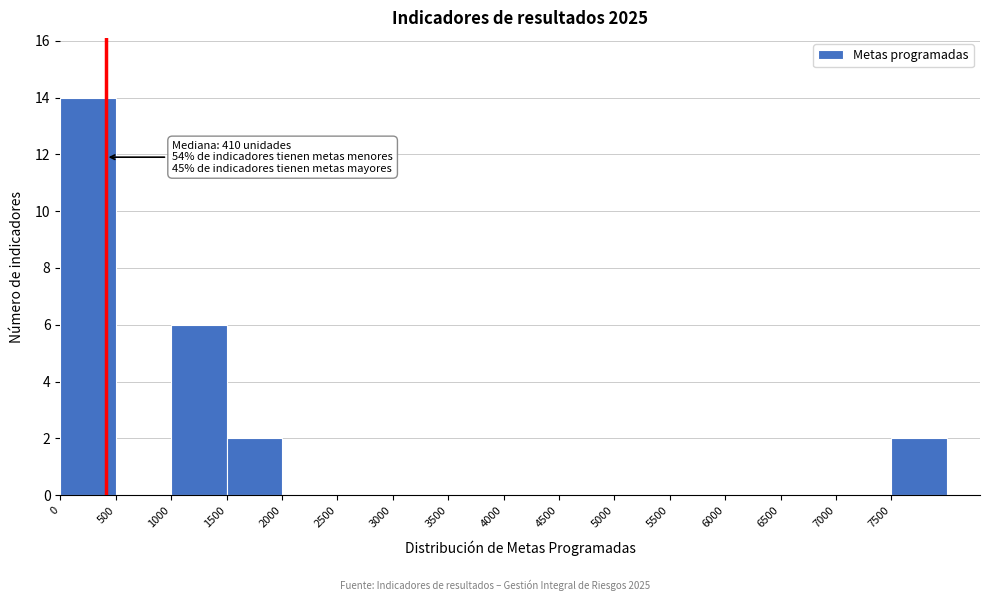

Over which range of the x-axis is the bar tallest?

0 to 500